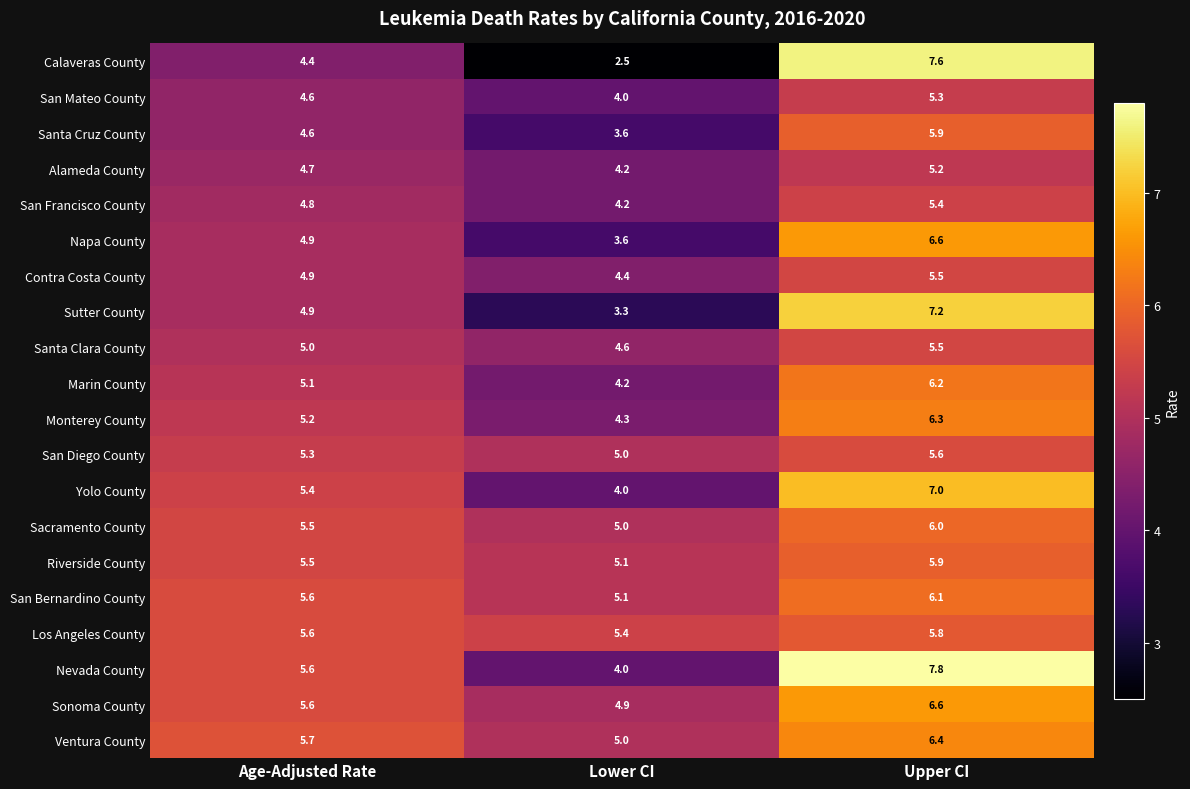

At which category does the chart reach its peak across all series?

Upper CI